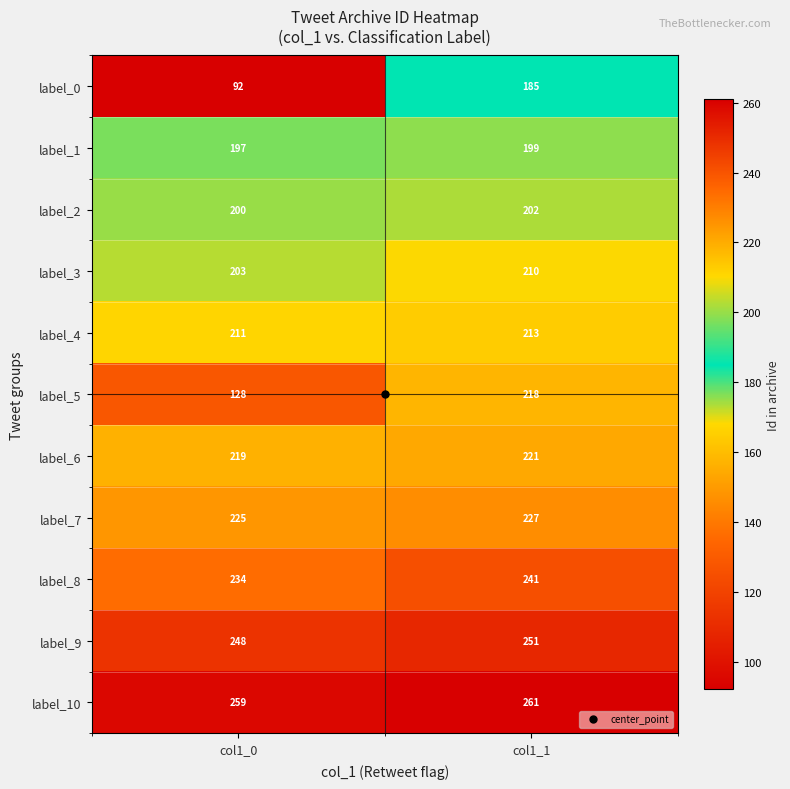

The label_4 series shows 306 at col1_1. True or false?

False